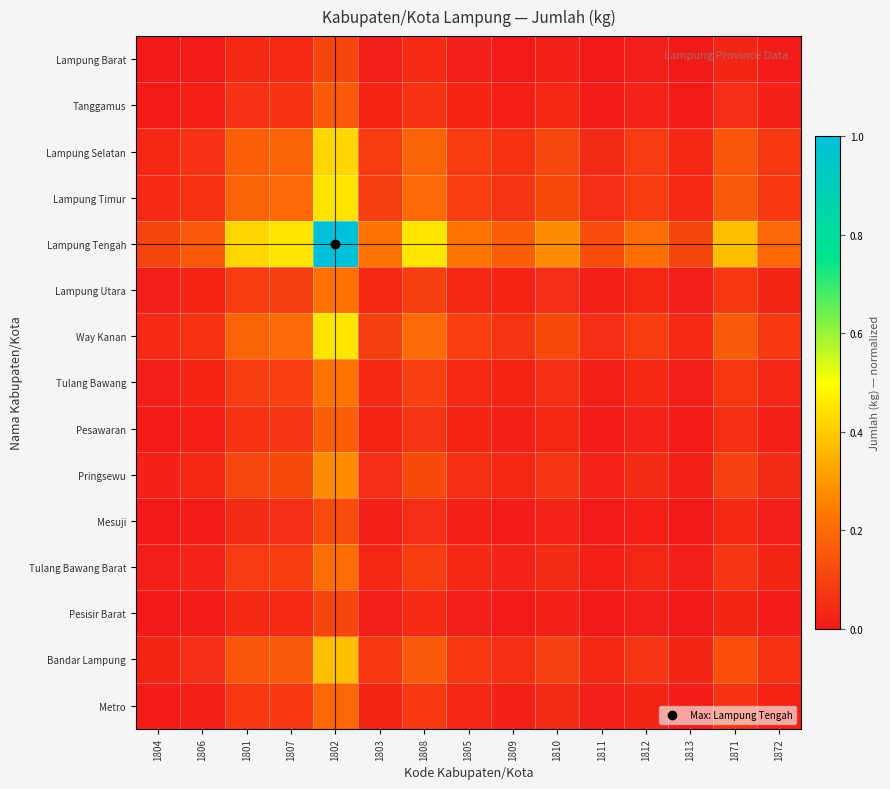

Reading left to right, extract all data points from this chart.

Lampung Barat: 1804=0.0	1806=0.0	1801=0.0	1807=0.0	1802=0.1	1803=0.0	1808=0.0	1805=0.0	1809=0.0	1810=0.0	1811=0.0	1812=0.0	1813=0.0	1871=0.0	1872=0.0
Tanggamus: 1804=0.0	1806=0.0	1801=0.1	1807=0.1	1802=0.2	1803=0.0	1808=0.1	1805=0.0	1809=0.0	1810=0.0	1811=0.0	1812=0.0	1813=0.0	1871=0.1	1872=0.0
Lampung Selatan: 1804=0.0	1806=0.1	1801=0.2	1807=0.2	1802=0.4	1803=0.1	1808=0.2	1805=0.1	1809=0.1	1810=0.1	1811=0.0	1812=0.1	1813=0.0	1871=0.2	1872=0.1
Lampung Timur: 1804=0.0	1806=0.1	1801=0.2	1807=0.2	1802=0.4	1803=0.1	1808=0.2	1805=0.1	1809=0.1	1810=0.1	1811=0.0	1812=0.1	1813=0.0	1871=0.2	1872=0.1
Lampung Tengah: 1804=0.1	1806=0.2	1801=0.4	1807=0.4	1802=1.0	1803=0.2	1808=0.4	1805=0.2	1809=0.2	1810=0.3	1811=0.1	1812=0.2	1813=0.1	1871=0.4	1872=0.2
Lampung Utara: 1804=0.0	1806=0.0	1801=0.1	1807=0.1	1802=0.2	1803=0.0	1808=0.1	1805=0.0	1809=0.0	1810=0.1	1811=0.0	1812=0.0	1813=0.0	1871=0.1	1872=0.0
Way Kanan: 1804=0.0	1806=0.1	1801=0.2	1807=0.2	1802=0.4	1803=0.1	1808=0.2	1805=0.1	1809=0.1	1810=0.1	1811=0.0	1812=0.1	1813=0.0	1871=0.2	1872=0.1
Tulang Bawang: 1804=0.0	1806=0.0	1801=0.1	1807=0.1	1802=0.2	1803=0.0	1808=0.1	1805=0.0	1809=0.0	1810=0.1	1811=0.0	1812=0.0	1813=0.0	1871=0.1	1872=0.0
Pesawaran: 1804=0.0	1806=0.0	1801=0.1	1807=0.1	1802=0.2	1803=0.0	1808=0.1	1805=0.0	1809=0.0	1810=0.0	1811=0.0	1812=0.0	1813=0.0	1871=0.1	1872=0.0
Pringsewu: 1804=0.0	1806=0.0	1801=0.1	1807=0.1	1802=0.3	1803=0.1	1808=0.1	1805=0.1	1809=0.0	1810=0.1	1811=0.0	1812=0.0	1813=0.0	1871=0.1	1872=0.0
Mesuji: 1804=0.0	1806=0.0	1801=0.0	1807=0.0	1802=0.1	1803=0.0	1808=0.0	1805=0.0	1809=0.0	1810=0.0	1811=0.0	1812=0.0	1813=0.0	1871=0.0	1872=0.0
Tulang Bawang Barat: 1804=0.0	1806=0.0	1801=0.1	1807=0.1	1802=0.2	1803=0.0	1808=0.1	1805=0.0	1809=0.0	1810=0.0	1811=0.0	1812=0.0	1813=0.0	1871=0.1	1872=0.0
Pesisir Barat: 1804=0.0	1806=0.0	1801=0.0	1807=0.0	1802=0.1	1803=0.0	1808=0.0	1805=0.0	1809=0.0	1810=0.0	1811=0.0	1812=0.0	1813=0.0	1871=0.0	1872=0.0
Bandar Lampung: 1804=0.0	1806=0.1	1801=0.2	1807=0.2	1802=0.4	1803=0.1	1808=0.2	1805=0.1	1809=0.1	1810=0.1	1811=0.0	1812=0.1	1813=0.0	1871=0.1	1872=0.1
Metro: 1804=0.0	1806=0.0	1801=0.1	1807=0.1	1802=0.2	1803=0.0	1808=0.1	1805=0.0	1809=0.0	1810=0.0	1811=0.0	1812=0.0	1813=0.0	1871=0.1	1872=0.0